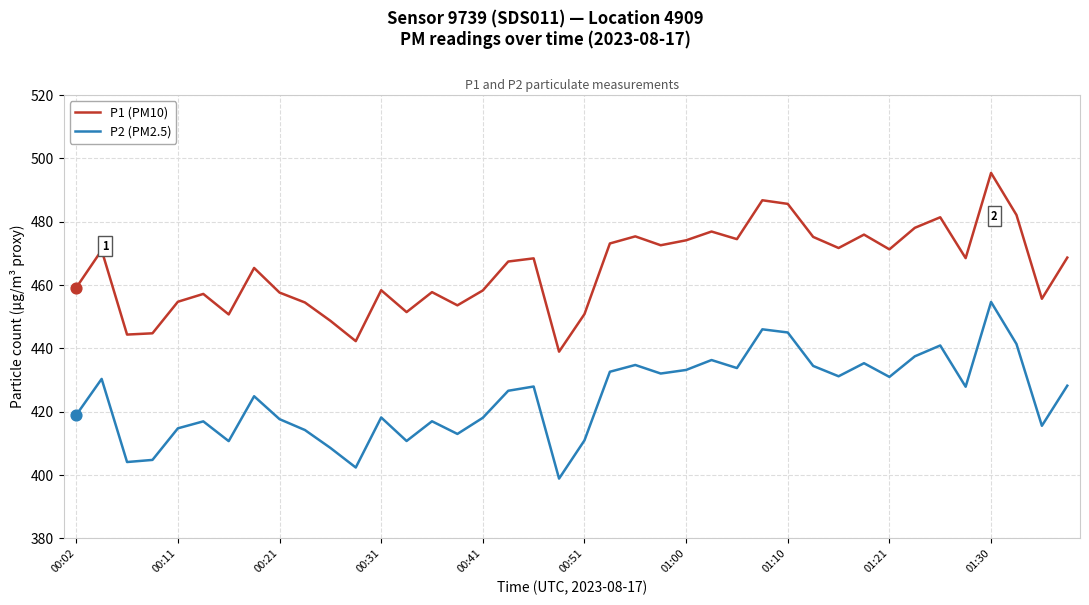

What are all the series names shown in the legend?

P1 (PM10), P2 (PM2.5)